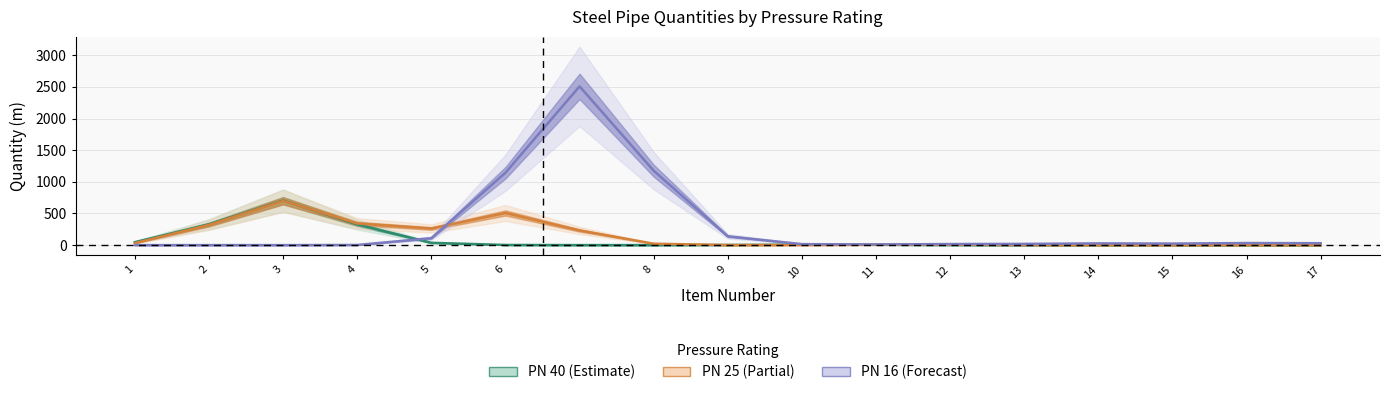

The PN 16 (Forecast) series shows 69.1 at 9. True or false?

False